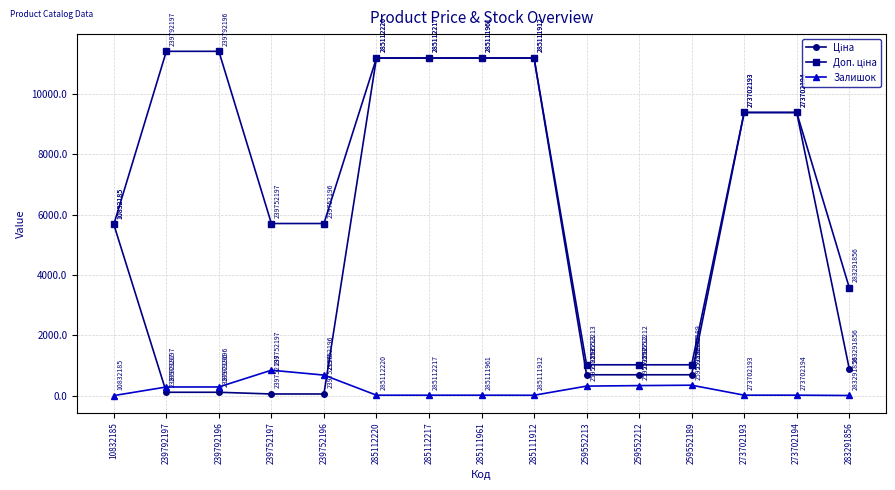

What position from the left is 285111961?

8